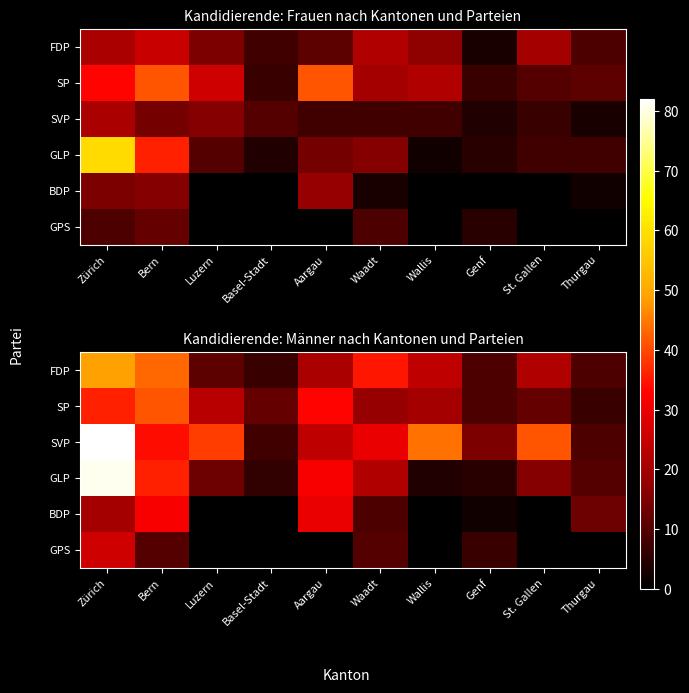

Which label corresponds to the largest value in the chart?

Zürich